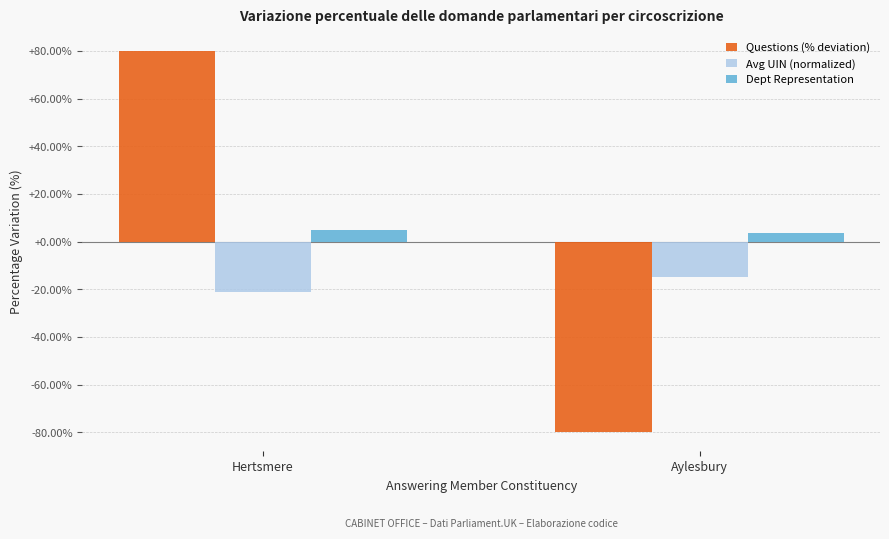

What are all the series names shown in the legend?

Questions (% deviation), Avg UIN (normalized), Dept Representation